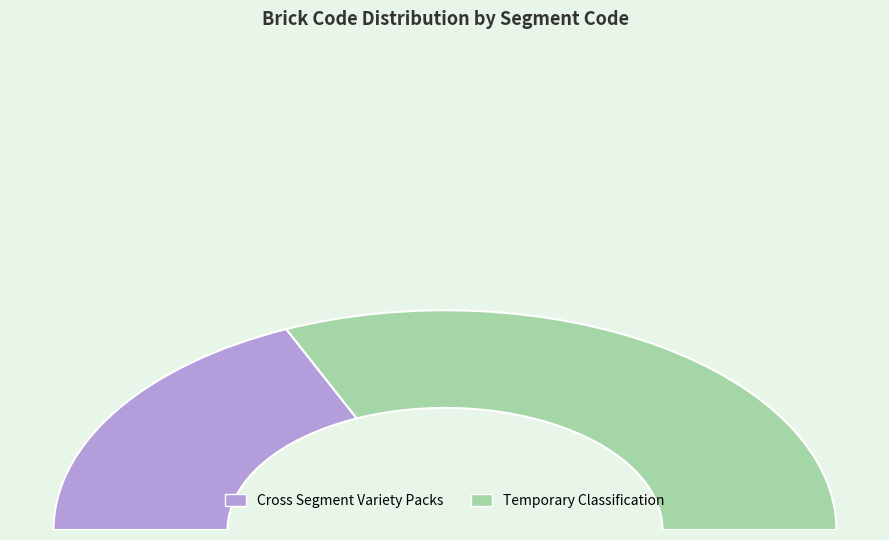

What is the largest slice in the pie chart?

Temporary Classification